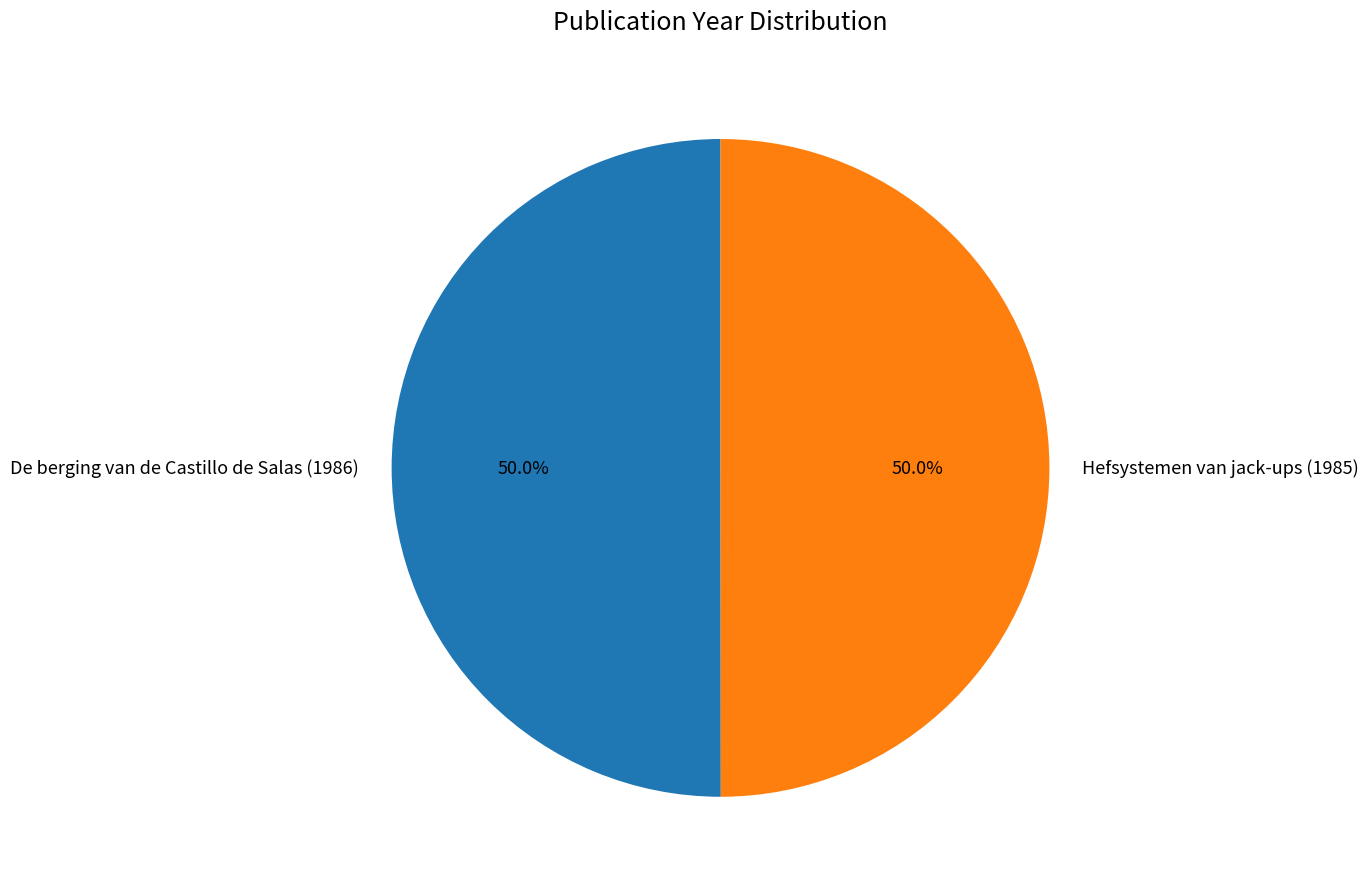

To the nearest percent, what is the combined percentage of De berging van de Castillo de Salas (1986) and Hefsystemen van jack-ups (1985)?

100%